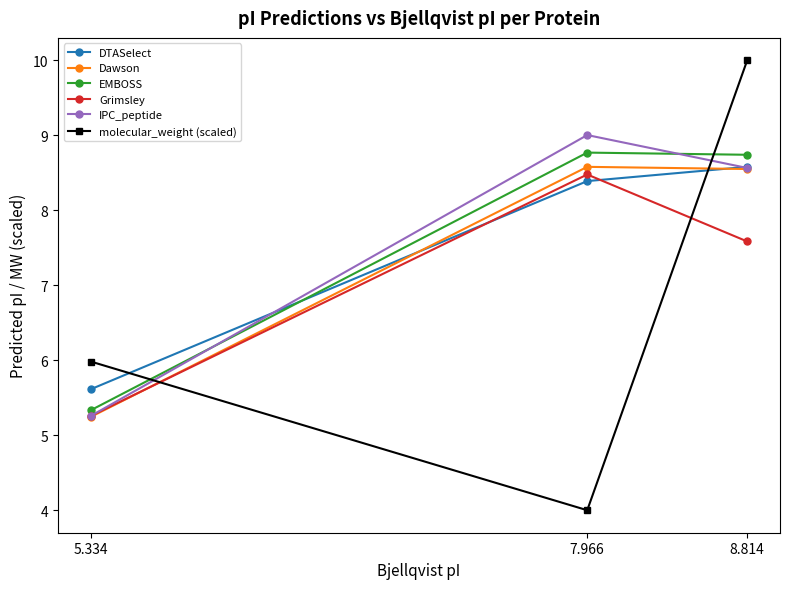

What is the highest value of the Dawson series?

8.6